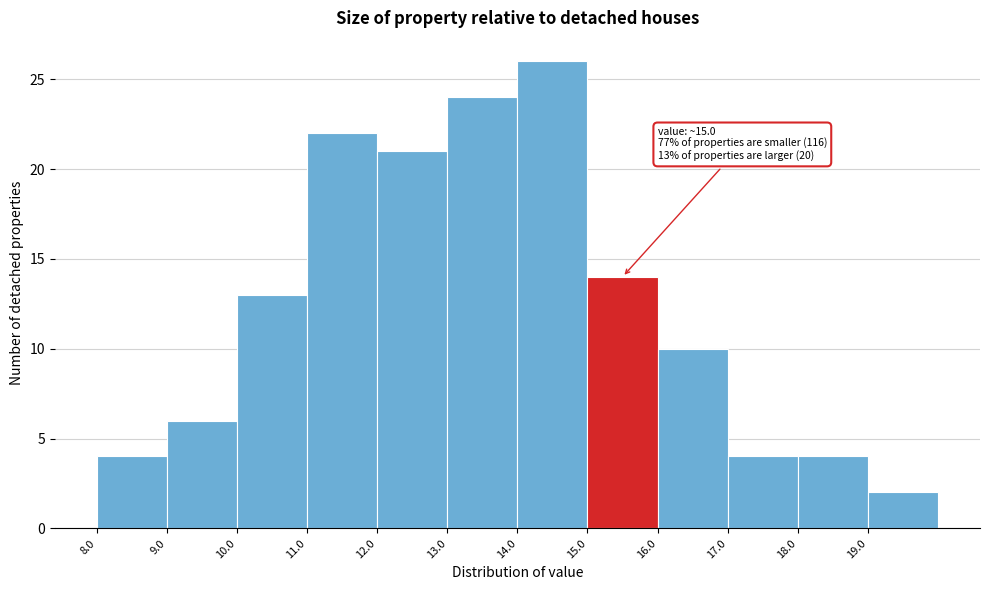

Over which range of the x-axis is the bar tallest?

14 to 15